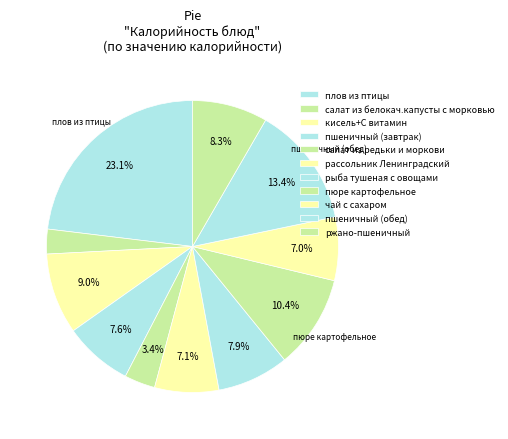

To the nearest percent, what is the average slice percentage?

9%